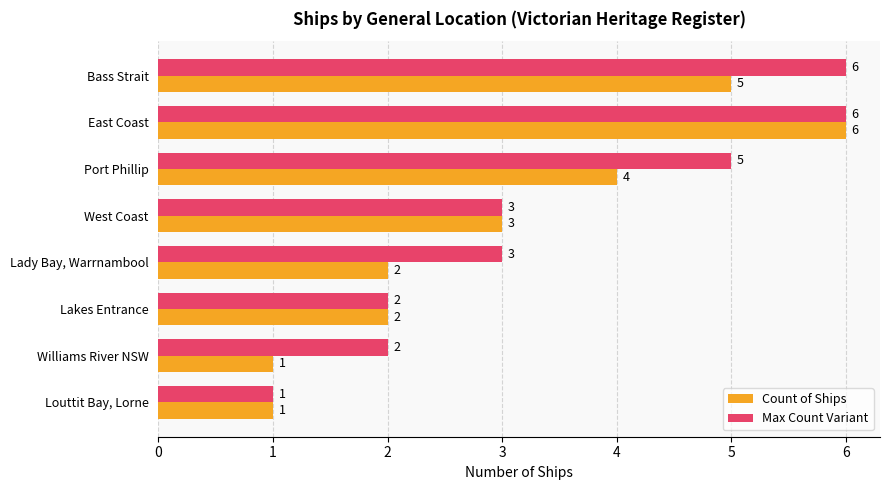

The Count of Ships series shows 5 at Bass Strait. True or false?

True